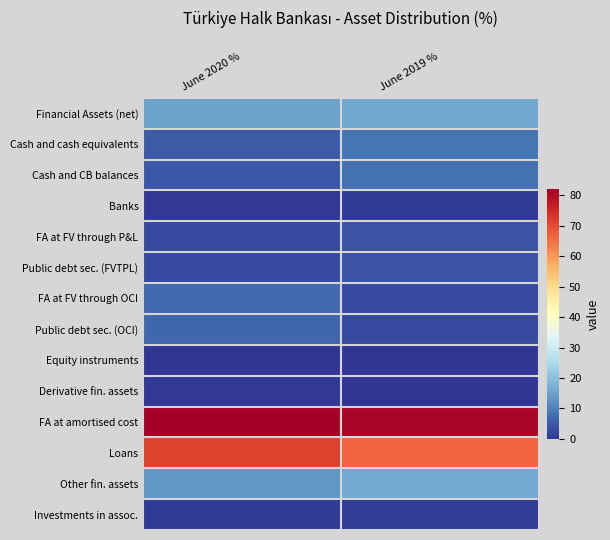

What is the spread (max minus min) of values at June 2019 %?

80.8